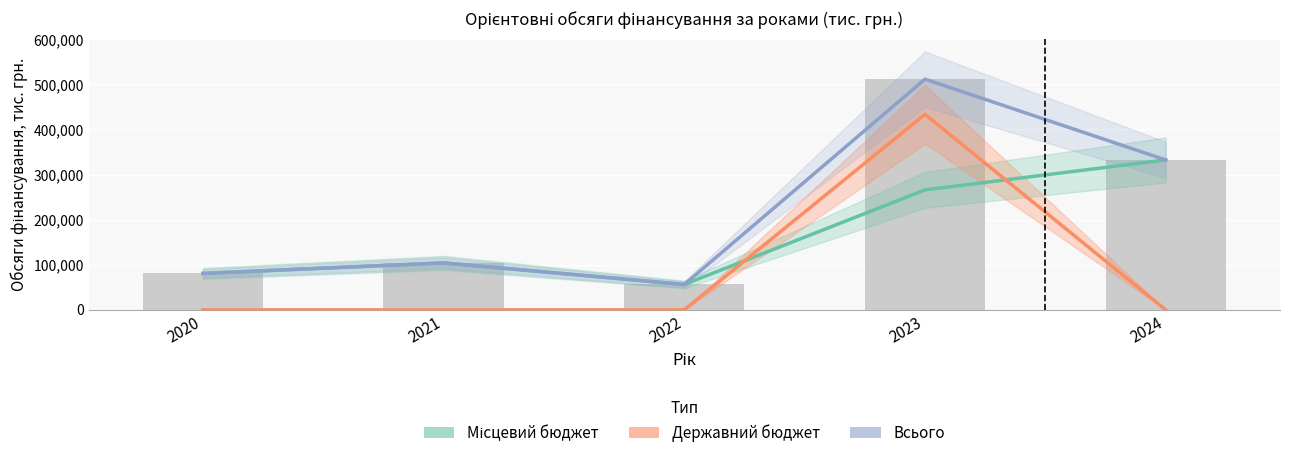

Which has a higher value, 2020 or 2024?

2024